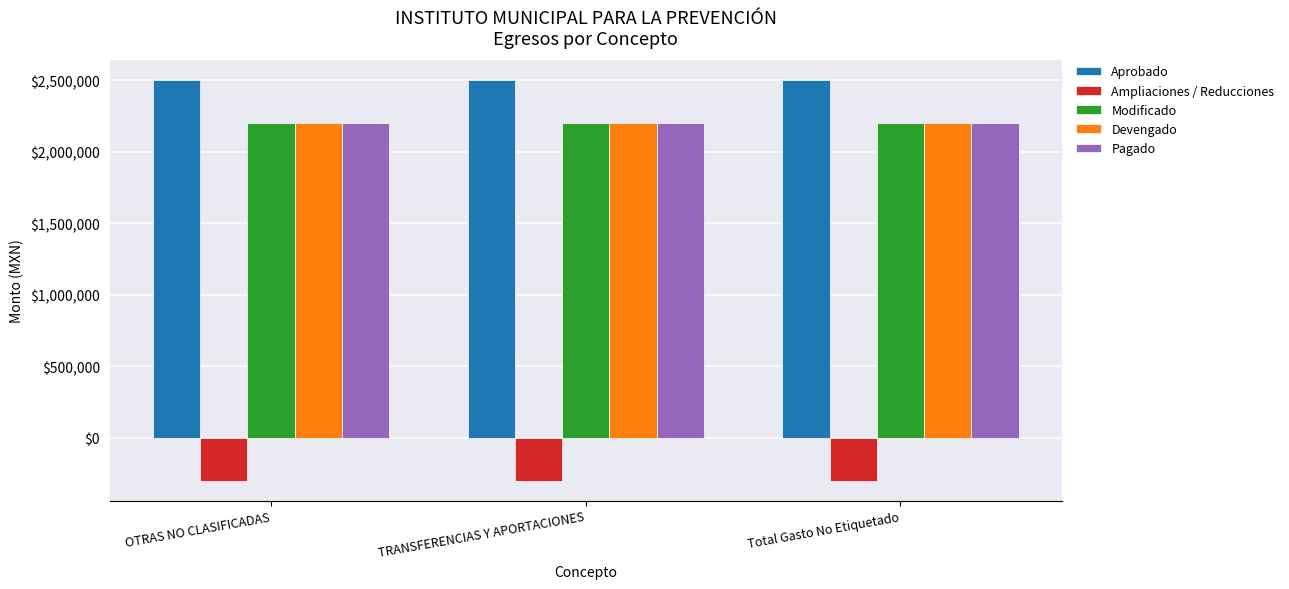

What is the lowest value of the Devengado series?

2200930.9